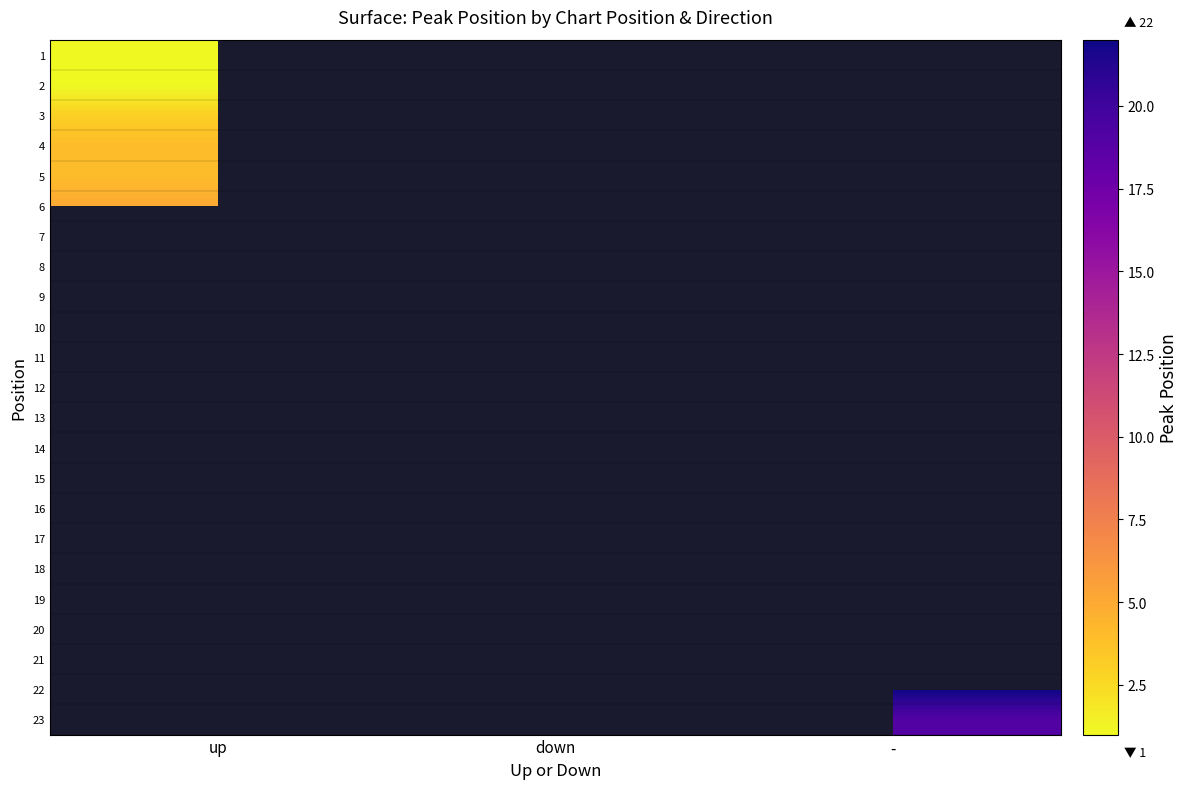

What is the difference between the highest and lowest values at up?

6.0